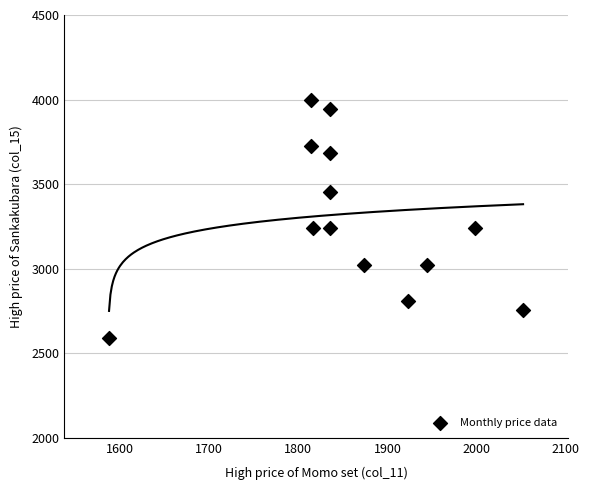

What is the range of Y values (max minus min)?

1404.0